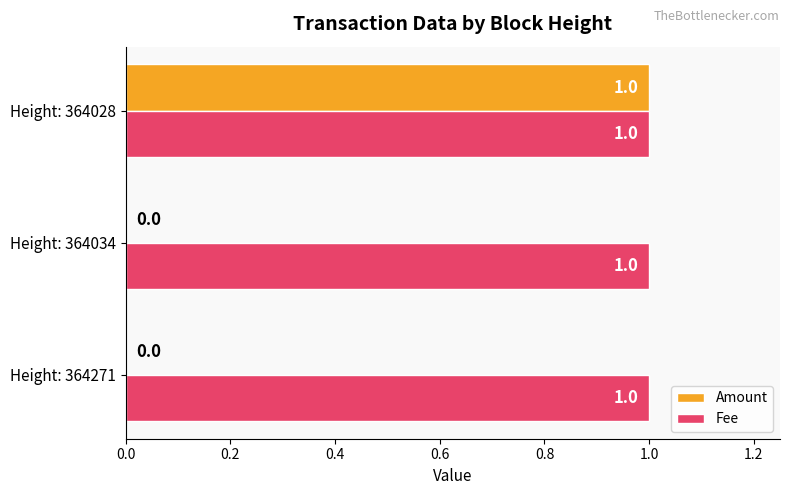

Is it true that Amount equals 0 at Height: 364271?

True